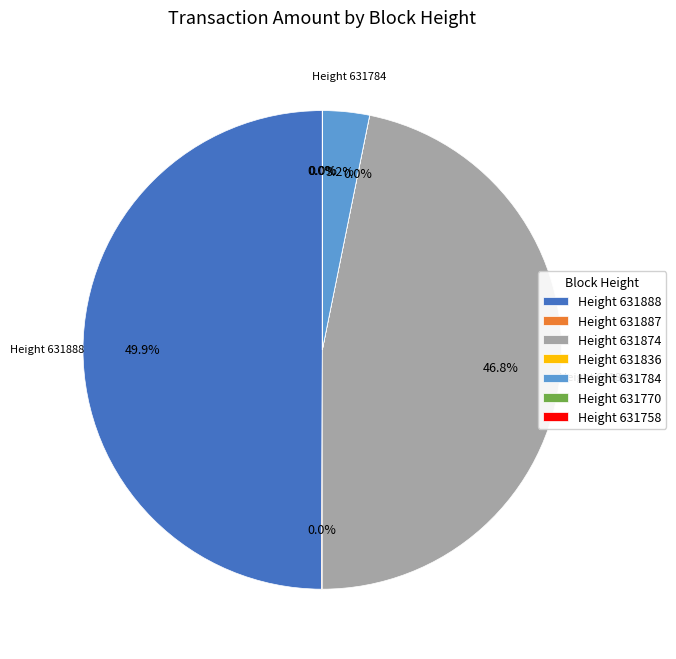

What is the change in value from 631888 to 631874?

-15740.8